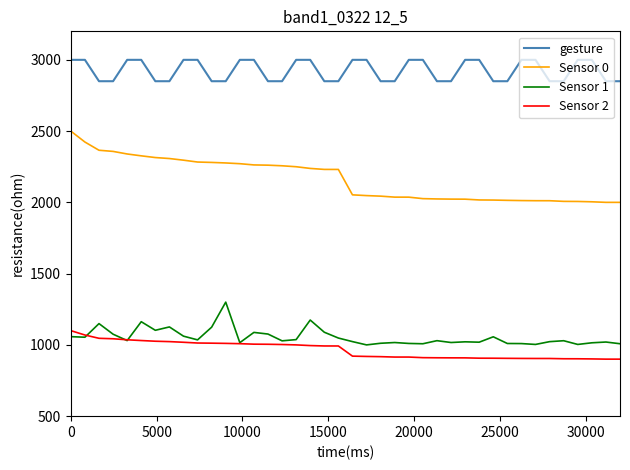

True or false: Sensor 2 and gesture intersect in this chart.

False